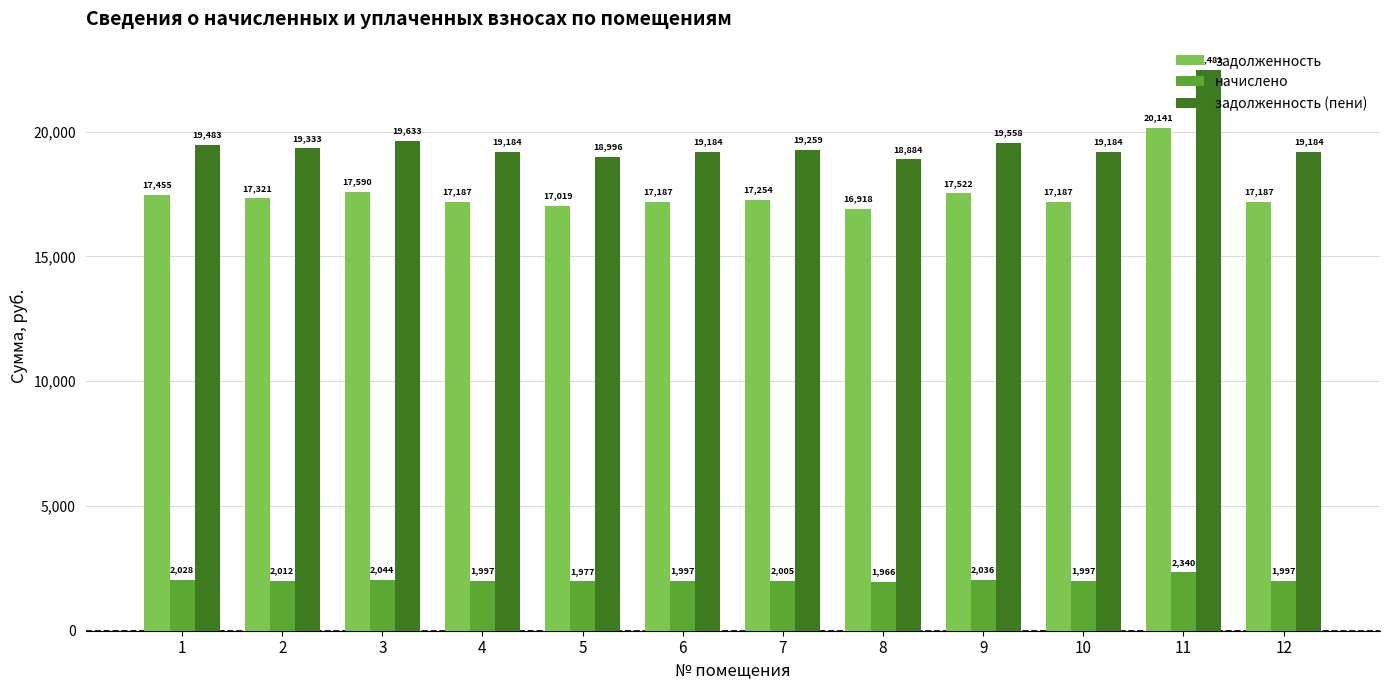

Rank the series by their maximum value, from highest to lowest.

задолженность (пени), задолженность, начислено